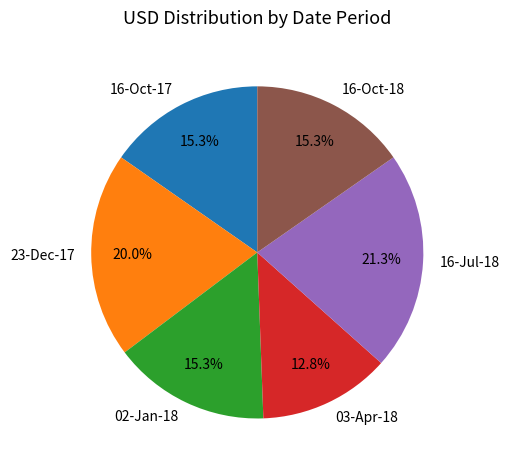

The 16-Oct-18 slice represents 1% of the pie. True or false?

False